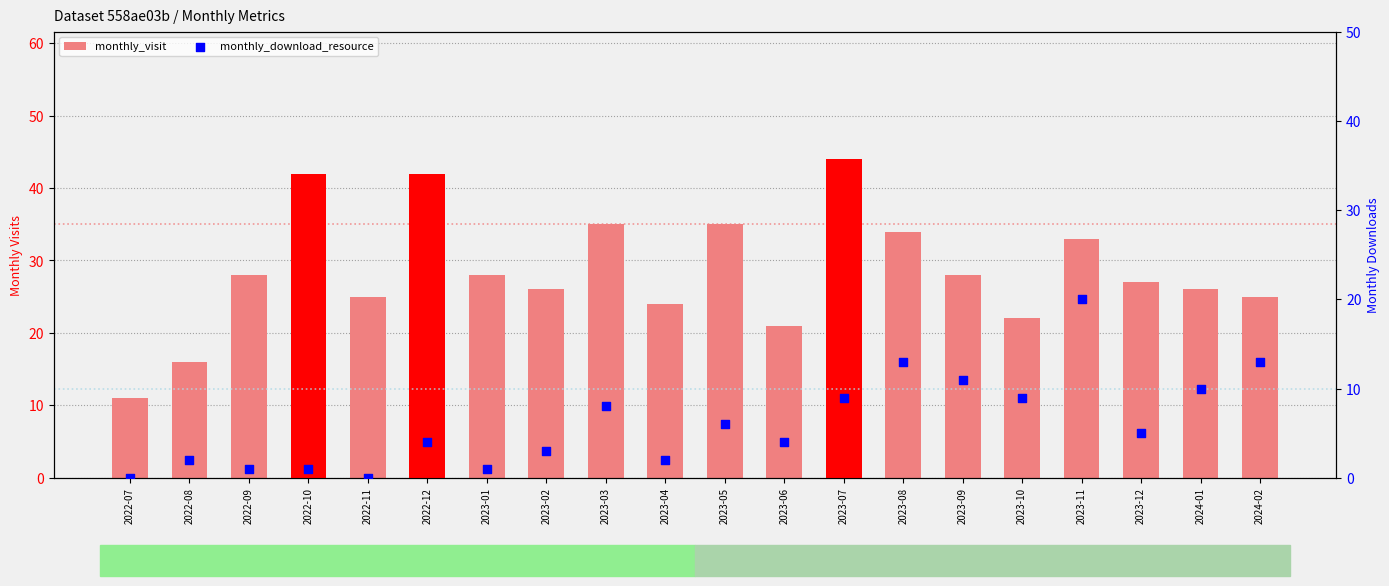

What are all the series names shown in the legend?

monthly_visit, monthly_download_resource